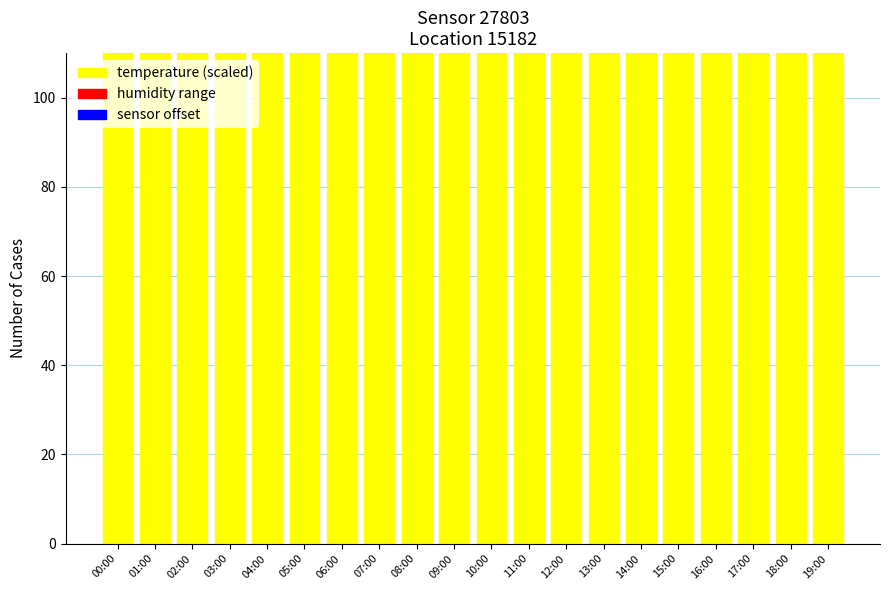

Which category has the lowest value in the temperature (scaled) series?

05:00